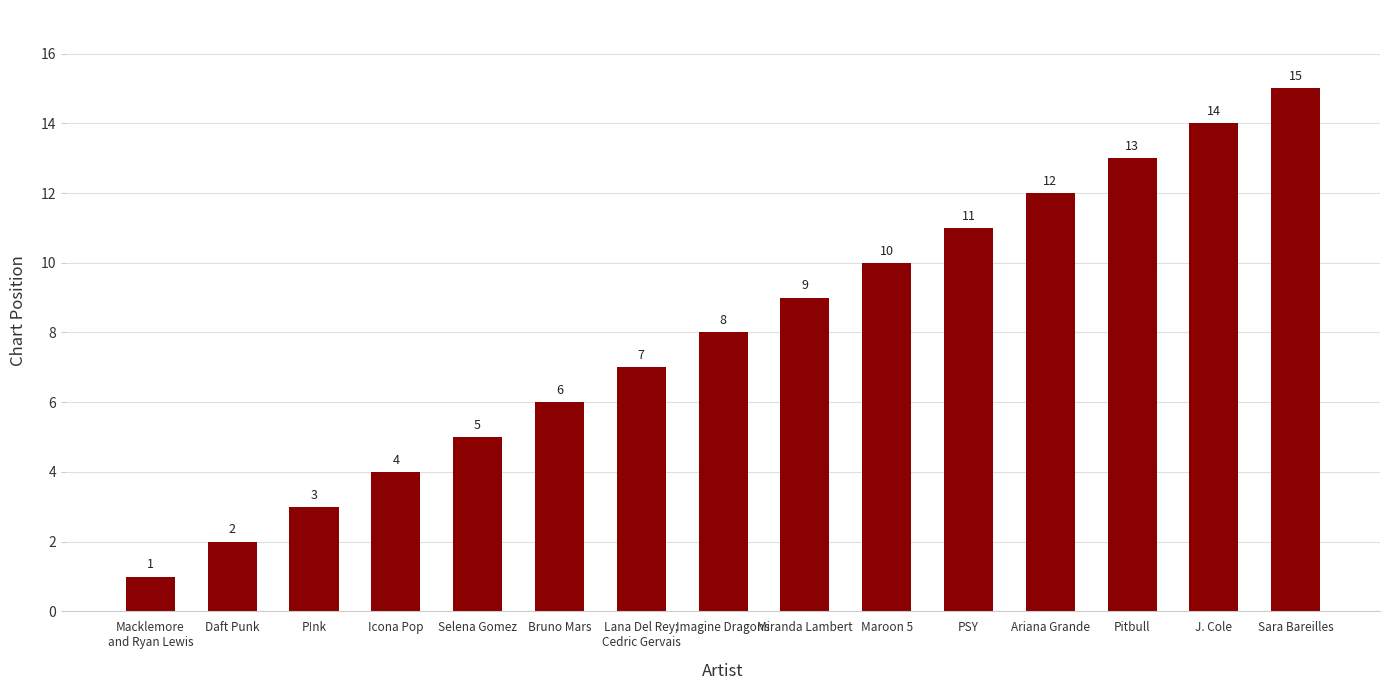

What is the difference between the second highest and second lowest values?

12